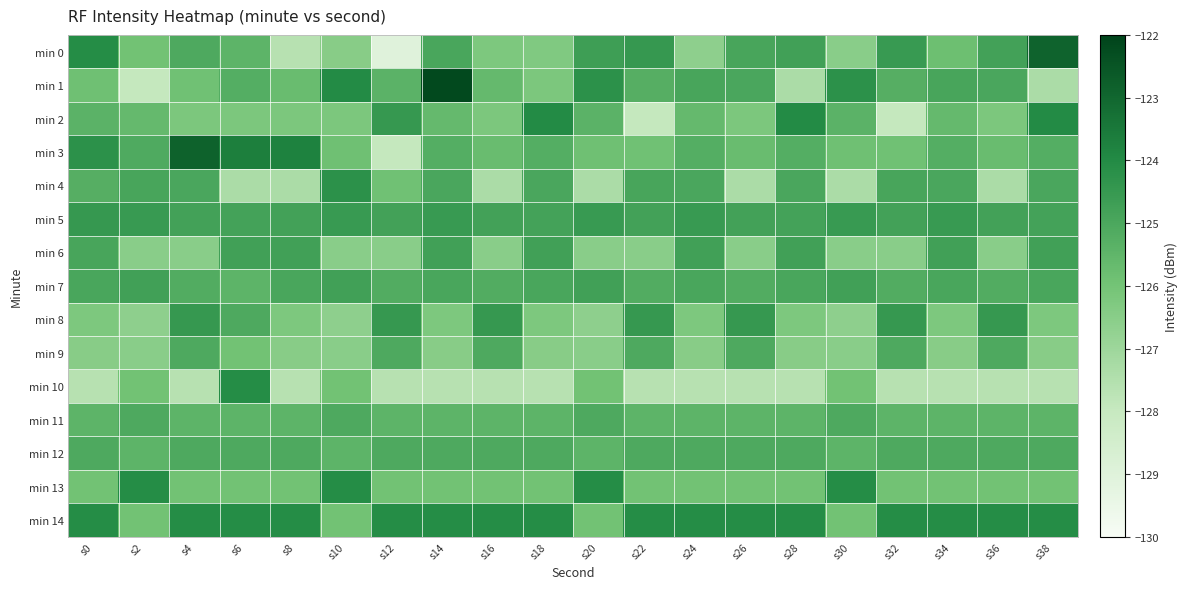

Reading right to left, list all the values displayed in this chart.

min 0: s38=-122.9	s36=-124.8	s34=-125.8	s32=-124.6	s30=-126.5	s28=-124.8	s26=-124.9	s24=-126.7	s22=-124.5	s20=-124.7	s18=-126.3	s16=-126.2	s14=-125.0	s12=-129.0	s10=-126.5	s8=-127.6	s6=-125.5	s4=-125.1	s2=-125.9	s0=-124.1
min 1: s38=-127.3	s36=-125.0	s34=-124.9	s32=-125.3	s30=-124.2	s28=-127.3	s26=-125.0	s24=-124.9	s22=-125.3	s20=-124.2	s18=-126.2	s16=-125.6	s14=-122.2	s12=-125.4	s10=-124.0	s8=-125.7	s6=-125.2	s4=-125.9	s2=-128.0	s0=-125.9
min 2: s38=-124.0	s36=-126.2	s34=-125.6	s32=-128.0	s30=-125.4	s28=-124.0	s26=-126.2	s24=-125.6	s22=-128.0	s20=-125.4	s18=-124.0	s16=-126.2	s14=-125.6	s12=-124.5	s10=-126.2	s8=-126.2	s6=-126.2	s4=-126.2	s2=-125.6	s0=-125.4
min 3: s38=-125.2	s36=-125.7	s34=-125.2	s32=-125.9	s30=-125.9	s28=-125.2	s26=-125.7	s24=-125.2	s22=-125.9	s20=-125.9	s18=-125.2	s16=-125.7	s14=-125.2	s12=-128.0	s10=-125.9	s8=-123.8	s6=-123.7	s4=-122.8	s2=-125.1	s0=-124.2
min 4: s38=-125.0	s36=-127.3	s34=-125.0	s32=-124.9	s30=-127.3	s28=-125.0	s26=-127.3	s24=-125.0	s22=-124.9	s20=-127.3	s18=-125.0	s16=-127.3	s14=-125.0	s12=-125.9	s10=-124.2	s8=-127.3	s6=-127.3	s4=-125.0	s2=-124.9	s0=-125.3
min 5: s38=-124.8	s36=-124.8	s34=-124.6	s32=-124.8	s30=-124.6	s28=-124.8	s26=-124.8	s24=-124.6	s22=-124.8	s20=-124.6	s18=-124.8	s16=-124.8	s14=-124.6	s12=-124.8	s10=-124.6	s8=-124.8	s6=-124.8	s4=-124.8	s2=-124.6	s0=-124.5
min 6: s38=-124.8	s36=-126.5	s34=-124.8	s32=-126.5	s30=-126.5	s28=-124.8	s26=-126.5	s24=-124.8	s22=-126.5	s20=-126.5	s18=-124.8	s16=-126.5	s14=-124.8	s12=-126.5	s10=-126.5	s8=-124.8	s6=-124.8	s4=-126.5	s2=-126.5	s0=-124.9
min 7: s38=-125.0	s36=-125.2	s34=-125.0	s32=-125.2	s30=-124.8	s28=-125.0	s26=-125.2	s24=-125.0	s22=-125.2	s20=-124.8	s18=-125.0	s16=-125.2	s14=-125.0	s12=-125.2	s10=-124.8	s8=-125.0	s6=-125.5	s4=-125.2	s2=-124.8	s0=-125.0
min 8: s38=-126.2	s36=-124.5	s34=-126.2	s32=-124.5	s30=-126.7	s28=-126.2	s26=-124.5	s24=-126.2	s22=-124.5	s20=-126.7	s18=-126.2	s16=-124.5	s14=-126.2	s12=-124.5	s10=-126.7	s8=-126.2	s6=-125.1	s4=-124.5	s2=-126.7	s0=-126.2
min 9: s38=-126.5	s36=-125.1	s34=-126.5	s32=-125.1	s30=-126.5	s28=-126.5	s26=-125.1	s24=-126.5	s22=-125.1	s20=-126.5	s18=-126.5	s16=-125.1	s14=-126.5	s12=-125.1	s10=-126.5	s8=-126.5	s6=-125.9	s4=-125.1	s2=-126.5	s0=-126.5
min 10: s38=-127.6	s36=-127.6	s34=-127.6	s32=-127.6	s30=-125.9	s28=-127.6	s26=-127.6	s24=-127.6	s22=-127.6	s20=-125.9	s18=-127.6	s16=-127.6	s14=-127.6	s12=-127.6	s10=-125.9	s8=-127.6	s6=-124.1	s4=-127.6	s2=-125.9	s0=-127.6
min 11: s38=-125.5	s36=-125.5	s34=-125.5	s32=-125.5	s30=-125.1	s28=-125.5	s26=-125.5	s24=-125.5	s22=-125.5	s20=-125.1	s18=-125.5	s16=-125.5	s14=-125.5	s12=-125.5	s10=-125.1	s8=-125.5	s6=-125.5	s4=-125.5	s2=-125.1	s0=-125.5
min 12: s38=-125.1	s36=-125.1	s34=-125.1	s32=-125.1	s30=-125.5	s28=-125.1	s26=-125.1	s24=-125.1	s22=-125.1	s20=-125.5	s18=-125.1	s16=-125.1	s14=-125.1	s12=-125.1	s10=-125.5	s8=-125.1	s6=-125.1	s4=-125.1	s2=-125.5	s0=-125.1
min 13: s38=-125.9	s36=-125.9	s34=-125.9	s32=-125.9	s30=-124.1	s28=-125.9	s26=-125.9	s24=-125.9	s22=-125.9	s20=-124.1	s18=-125.9	s16=-125.9	s14=-125.9	s12=-125.9	s10=-124.1	s8=-125.9	s6=-125.9	s4=-125.9	s2=-124.1	s0=-125.9
min 14: s38=-124.1	s36=-124.1	s34=-124.1	s32=-124.1	s30=-125.9	s28=-124.1	s26=-124.1	s24=-124.1	s22=-124.1	s20=-125.9	s18=-124.1	s16=-124.1	s14=-124.1	s12=-124.1	s10=-125.9	s8=-124.1	s6=-124.1	s4=-124.1	s2=-125.9	s0=-124.1